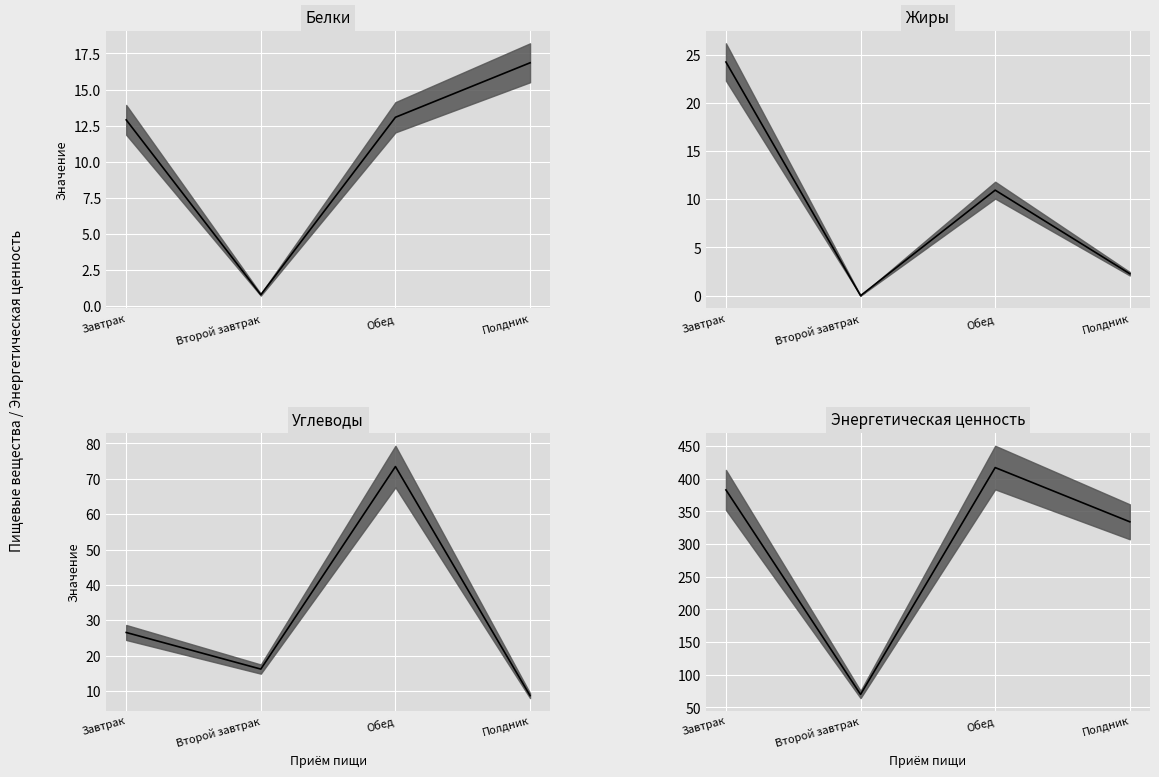

What is the sum of all Энергетическая ценность values?

1204.4